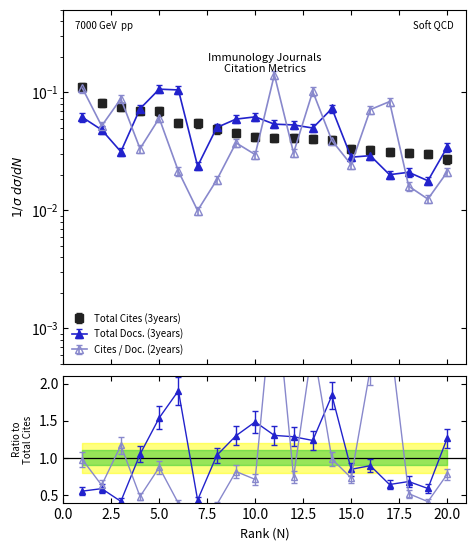

True or false: Total Docs. (3years) has more than 2 interior local peaks.

True